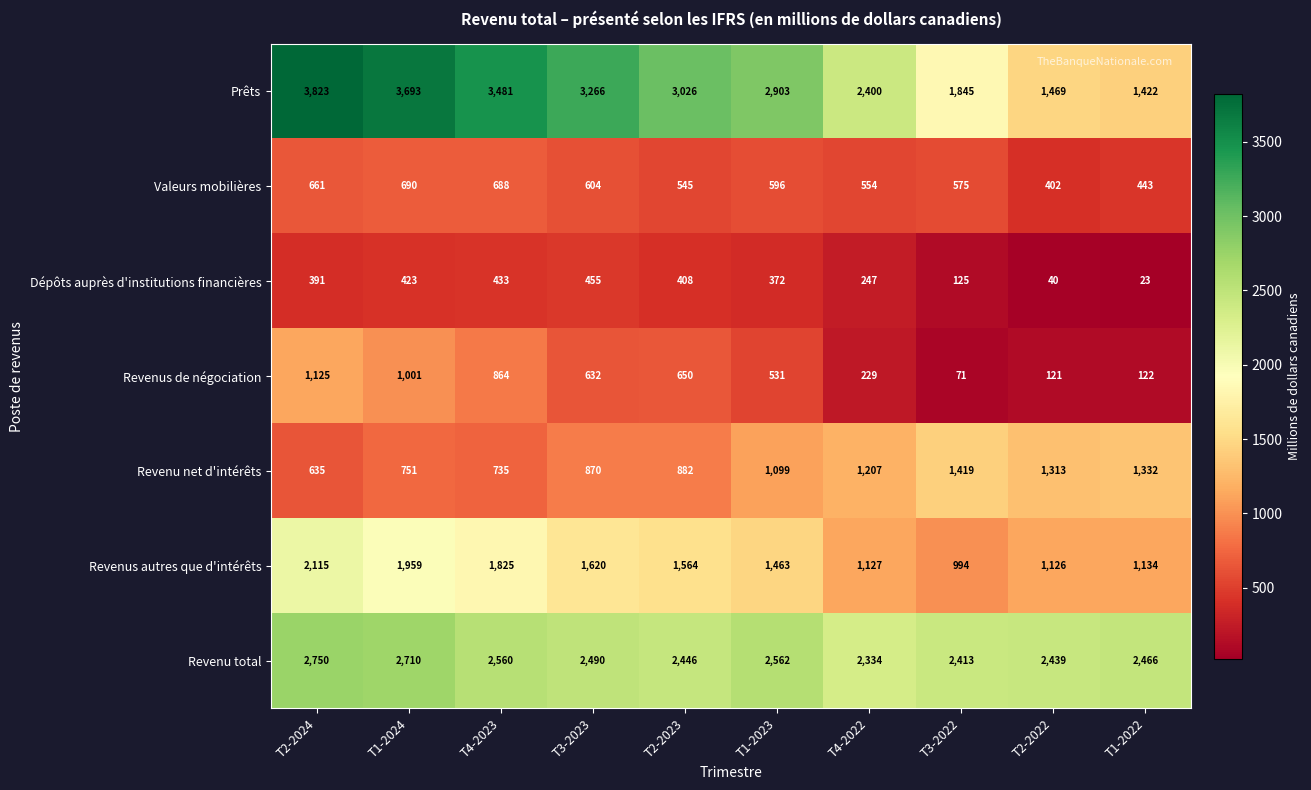

What is the average value of the Revenu net d'intérêts series?

1024